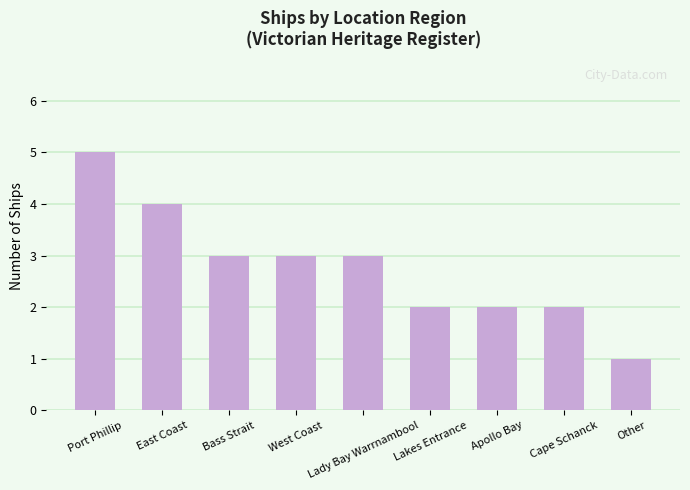

At which category does the chart reach its peak across all series?

Port Phillip